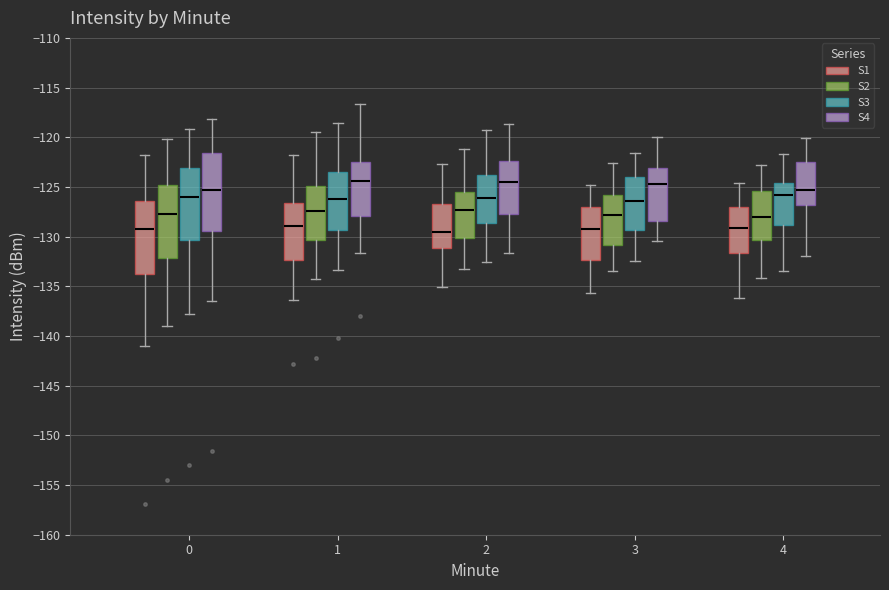

Reading left to right, read every box against the y-axis: the position of its median line, the range the box covers, and the ends of its whiskers. The values are not printed on the chart, so give them approximately, as read against the axis.

0 (S1): median -129.0, box -134.0 to -126.5, whiskers -141.0 to -122.0
0 (S2): median -127.5, box -132.0 to -125.0, whiskers -139.0 to -120.0
0 (S3): median -126.0, box -130.5 to -123.0, whiskers -138.0 to -119.0
0 (S4): median -125.5, box -129.5 to -121.5, whiskers -136.5 to -118.0
1 (S1): median -129.0, box -132.5 to -126.5, whiskers -136.5 to -122.0
1 (S2): median -127.5, box -130.5 to -125.0, whiskers -134.0 to -119.5
1 (S3): median -126.0, box -129.5 to -123.5, whiskers -133.5 to -118.5
1 (S4): median -124.5, box -128.0 to -122.5, whiskers -131.5 to -116.5
2 (S1): median -129.5, box -131.0 to -127.0, whiskers -135.0 to -122.5
2 (S2): median -127.5, box -130.0 to -125.5, whiskers -133.0 to -121.0
2 (S3): median -126.0, box -128.5 to -124.0, whiskers -132.5 to -119.5
2 (S4): median -124.5, box -127.5 to -122.5, whiskers -131.5 to -118.5
3 (S1): median -129.0, box -132.5 to -127.0, whiskers -135.5 to -125.0
3 (S2): median -128.0, box -131.0 to -126.0, whiskers -133.5 to -122.5
3 (S3): median -126.5, box -129.5 to -124.0, whiskers -132.5 to -121.5
3 (S4): median -124.5, box -128.5 to -123.0, whiskers -130.5 to -120.0
4 (S1): median -129.0, box -131.5 to -127.0, whiskers -136.0 to -124.5
4 (S2): median -128.0, box -130.5 to -125.5, whiskers -134.0 to -123.0
4 (S3): median -126.0, box -129.0 to -124.5, whiskers -133.5 to -121.5
4 (S4): median -125.5, box -127.0 to -122.5, whiskers -132.0 to -120.0